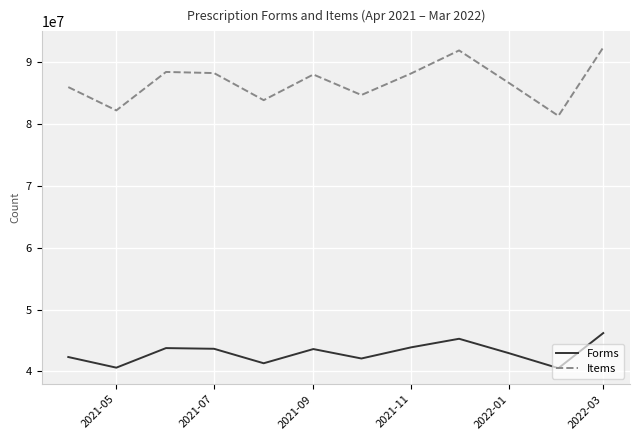

Which series has the largest total across all categories?

Items